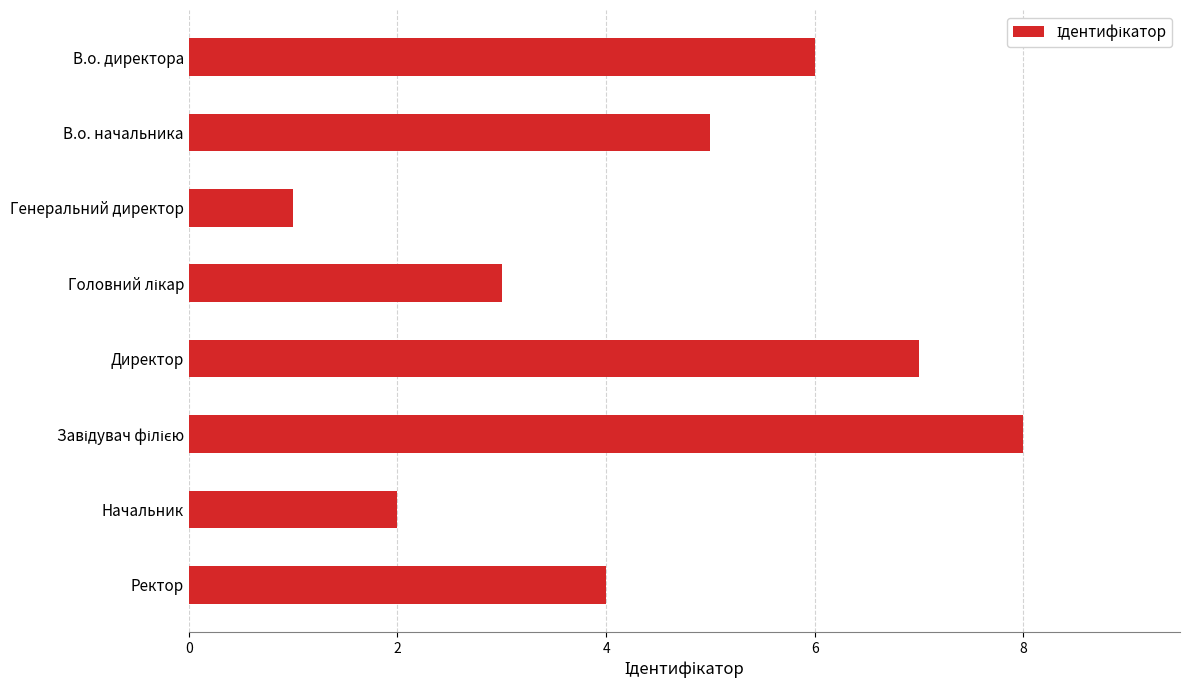

Reading top to bottom, extract all data points from this chart.

6	5	1	3	7	8	2	4